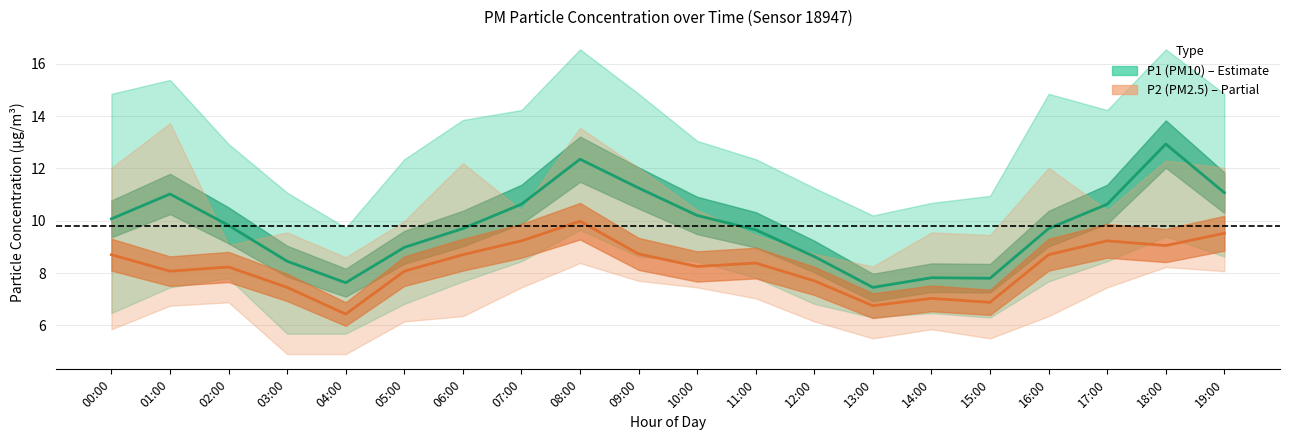

What value does the P1_lower series have at 14:00?

6.5